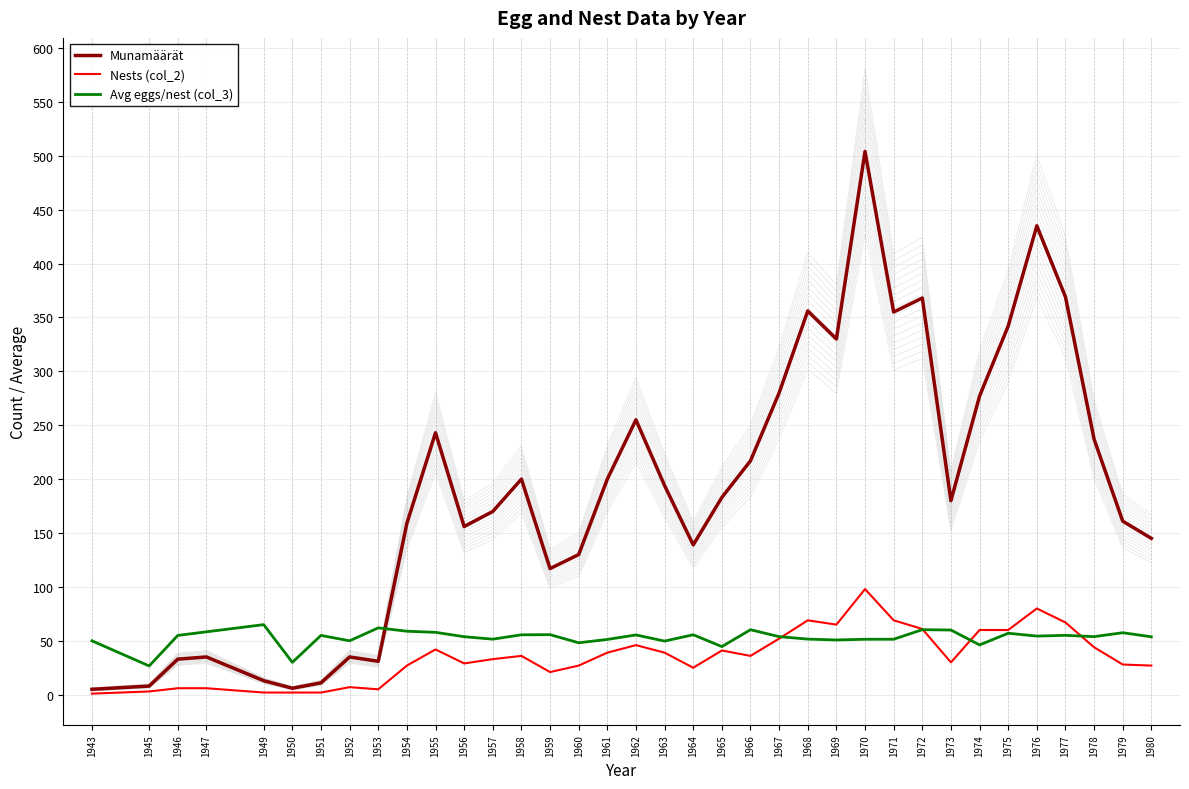

Reading right to left, extract all data points from this chart.

Munamäärät: 1980=145.0	1979=161.0	1978=237.0	1977=369.0	1976=435.0	1975=342.0	1974=277.0	1973=180.0	1972=368.0	1971=355.0	1970=504.0	1969=330.0	1968=356.0	1967=280.0	1966=217.0	1965=183.0	1964=139.0	1963=194.0	1962=255.0	1961=200.0	1960=130.0	1959=117.0	1958=200.0	1957=170.0	1956=156.0	1955=243.0	1954=159.0	1953=31.0	1952=35.0	1951=11.0	1950=6.0	1949=13.0	1947=35.0	1946=33.0	1945=8.0	1943=5.0
Nests (col_2): 1980=27.0	1979=28.0	1978=44.0	1977=67.0	1976=80.0	1975=60.0	1974=60.0	1973=30.0	1972=61.0	1971=69.0	1970=98.0	1969=65.0	1968=69.0	1967=52.0	1966=36.0	1965=41.0	1964=25.0	1963=39.0	1962=46.0	1961=39.0	1960=27.0	1959=21.0	1958=36.0	1957=33.0	1956=29.0	1955=42.0	1954=27.0	1953=5.0	1952=7.0	1951=2.0	1950=2.0	1949=2.0	1947=6.0	1946=6.0	1945=3.0	1943=1.0
Avg eggs/nest (col_3): 1980=53.7	1979=57.5	1978=53.9	1977=55.1	1976=54.4	1975=57.0	1974=46.2	1973=60.0	1972=60.3	1971=51.4	1970=51.4	1969=50.8	1968=51.6	1967=53.8	1966=60.3	1965=44.6	1964=55.6	1963=49.7	1962=55.4	1961=51.3	1960=48.2	1959=55.7	1958=55.6	1957=51.5	1956=53.8	1955=57.9	1954=58.9	1953=62.0	1952=50.0	1951=55.0	1950=30.0	1949=65.0	1947=58.3	1946=55.0	1945=26.7	1943=50.0